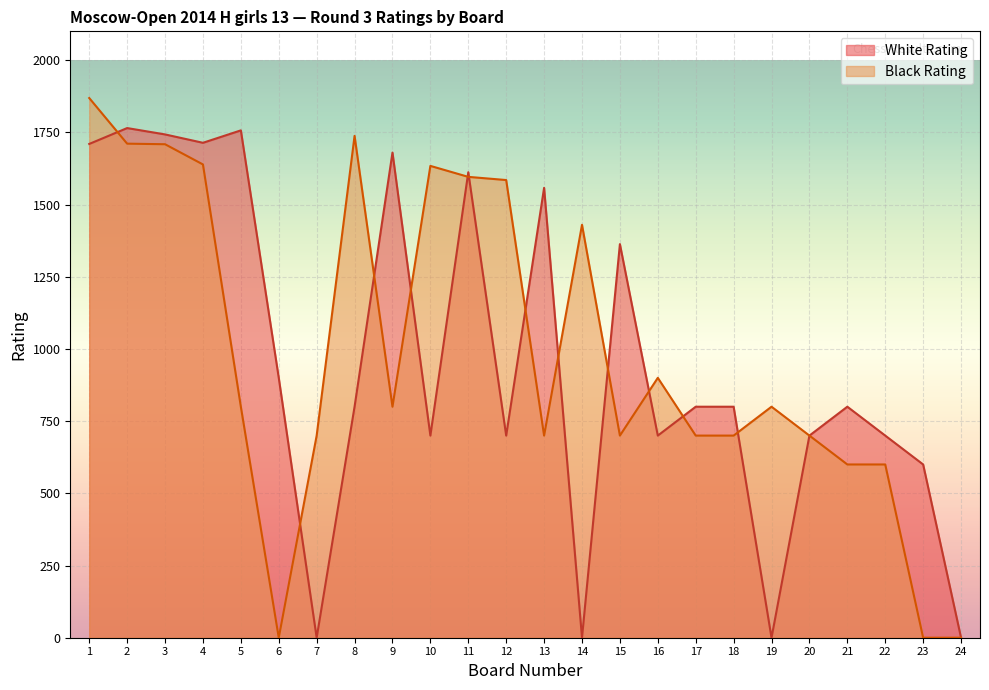

How many lines are shown in the chart?

2